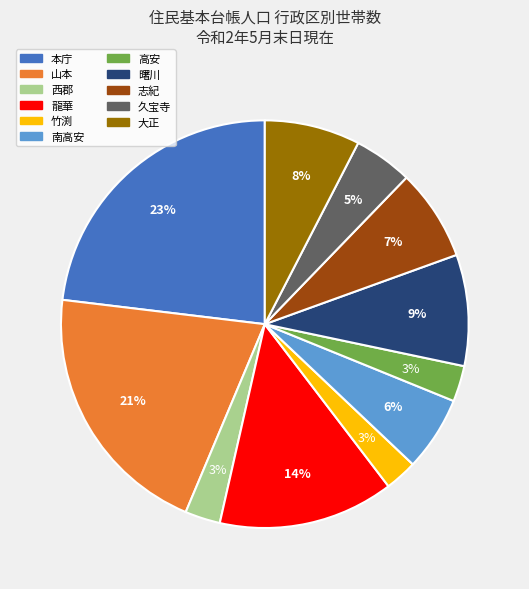

True or false: 本庁 accounts for 10% of the total.

False